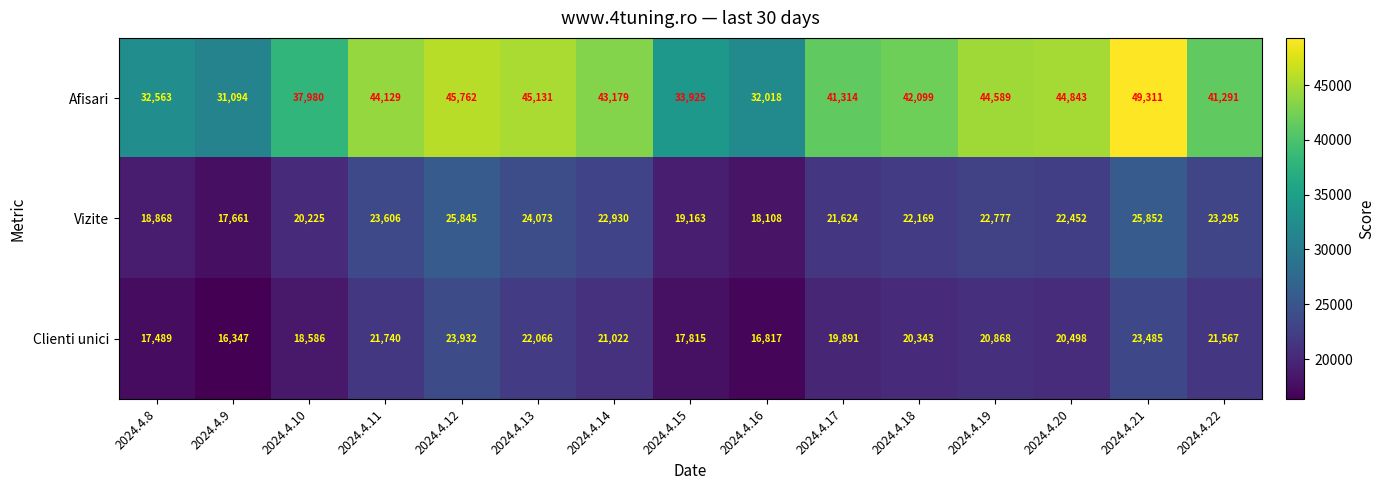

True or false: Vizite has a value of 22169 at 2024.4.18.

True